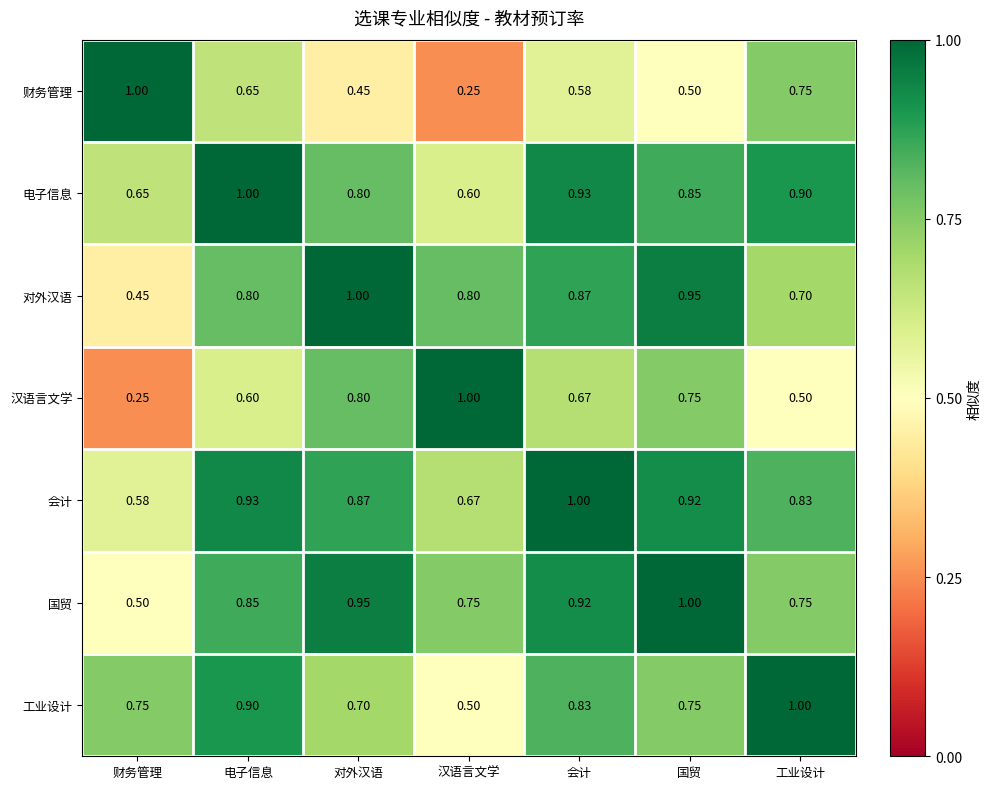

Which category has the lowest value in the 财务管理 series?

汉语言文学